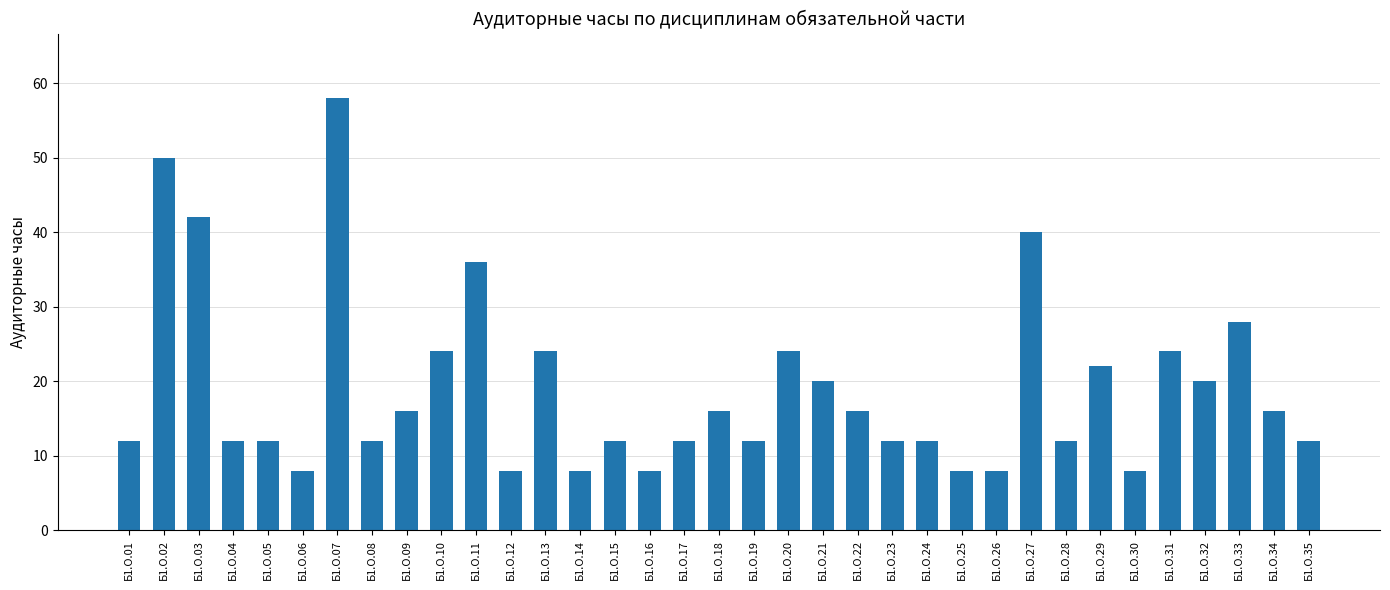

Does the chart contain stacked bars?

No